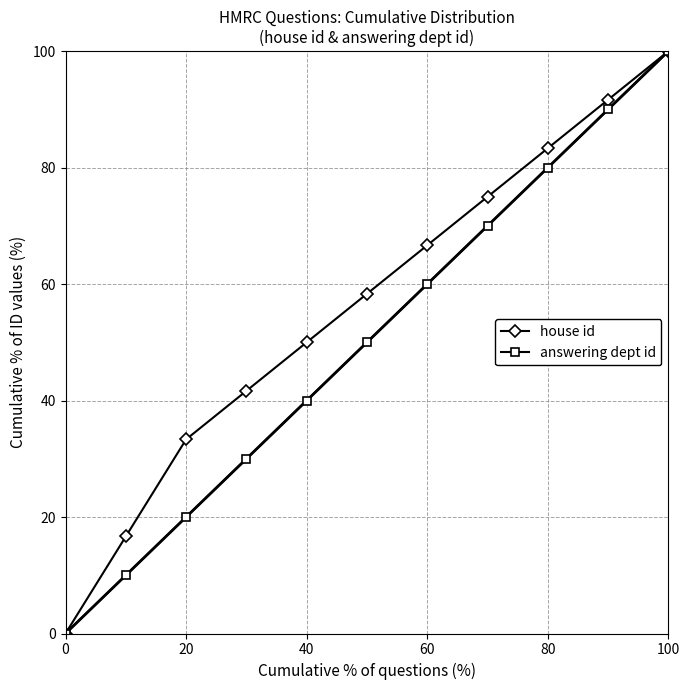

What is the greatest value displayed?

100.0